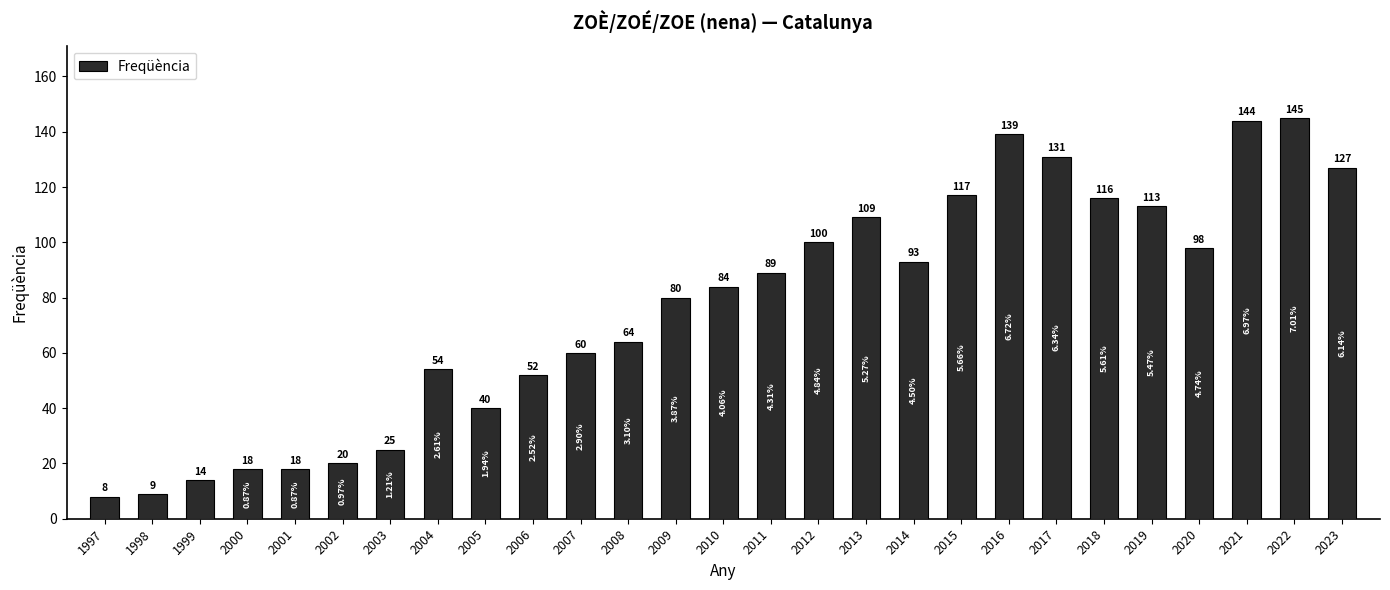

Count the number of categories in the chart.

27